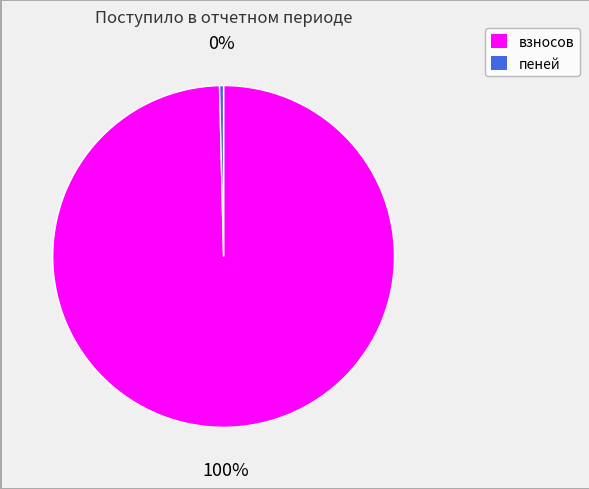

What percentage is the взносов slice, to the nearest percent?

100%